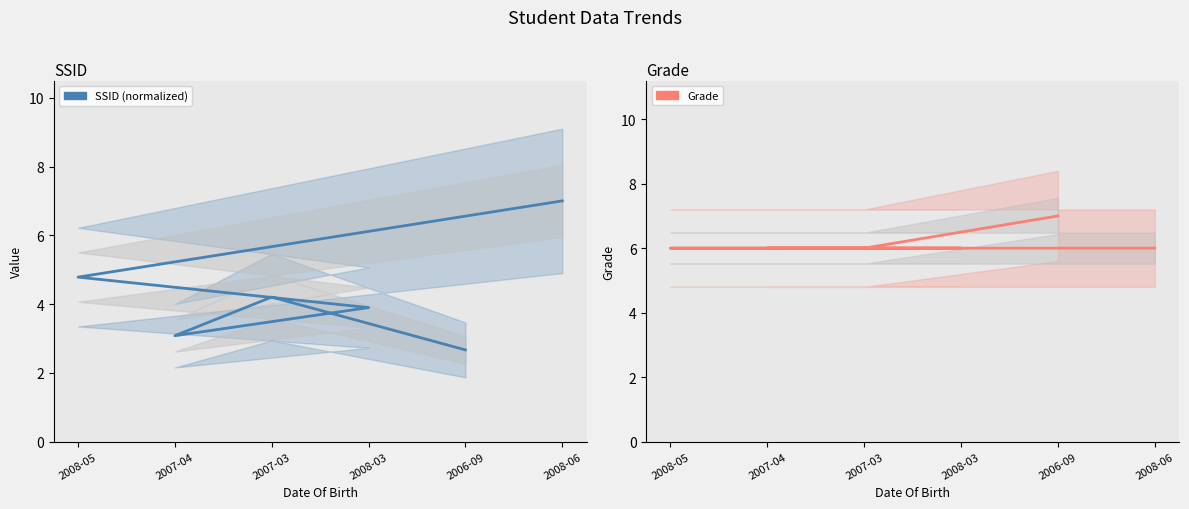

Reading left to right, list all the values displayed in this chart.

SSID (normalized): 2006-09=2.7	2007-03=4.2	2007-04=3.1	2008-03=3.9	2008-05=4.8	2008-06=7.0
Grade: 2006-09=7.0	2007-03=6.0	2007-04=6.0	2008-03=6.0	2008-05=6.0	2008-06=6.0